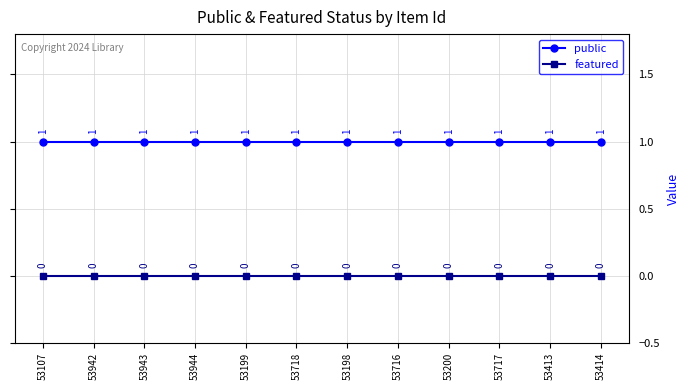

What are all the series names shown in the legend?

public, featured